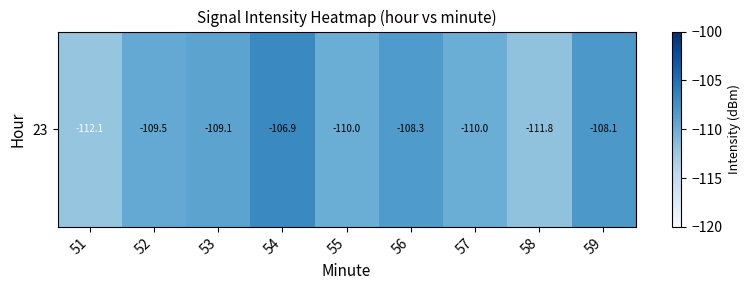

What is the sum of all values?

-985.8